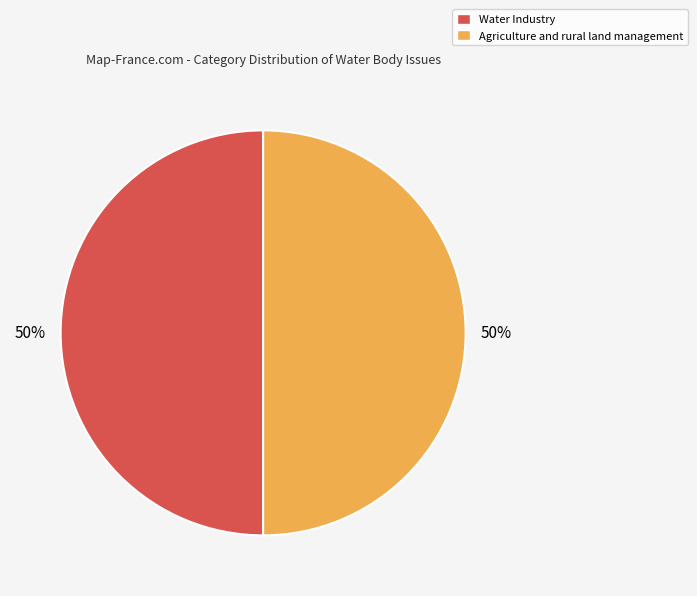

Do Agriculture and rural land management and Water Industry together represent more than half of the pie?

Yes